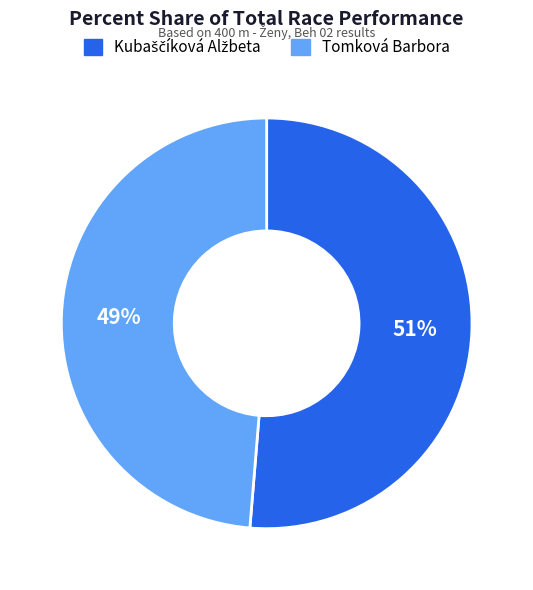

Is there a majority slice in this chart?

Yes